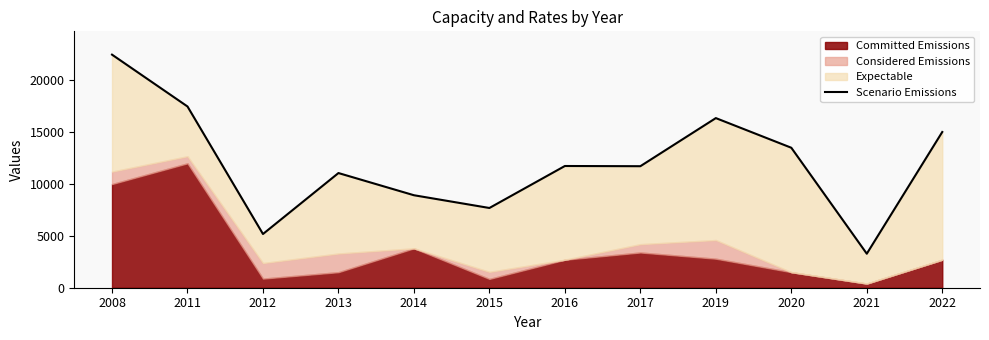

How many interior local valleys (lower than both neighbors) does the data have?

4